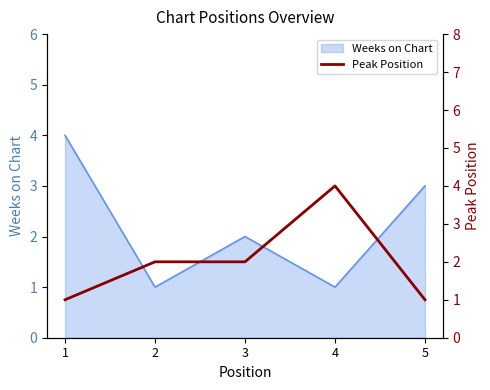

Which category has the highest value across all series?

4